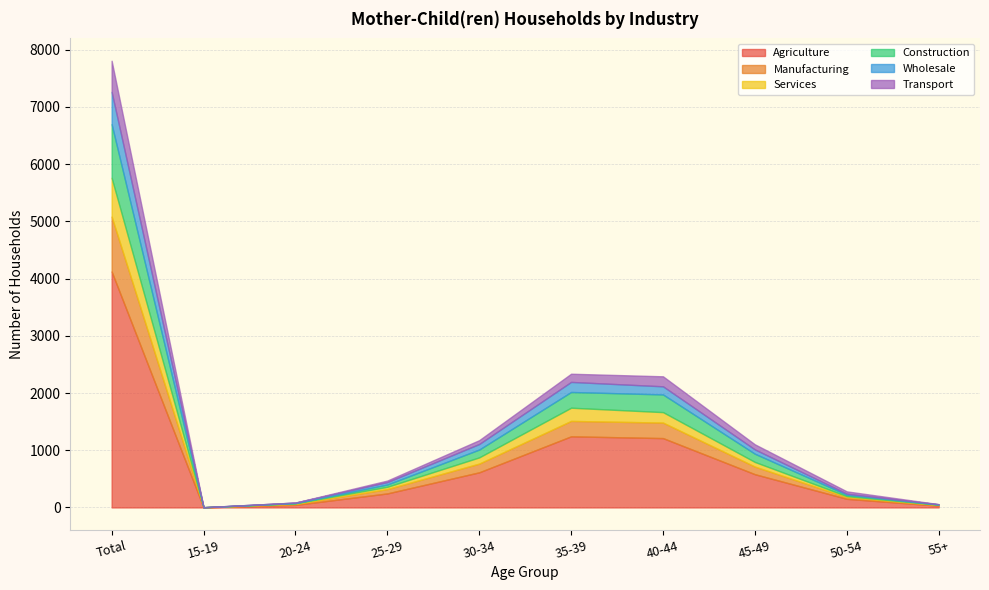

What is the maximum value shown in the chart?

4124